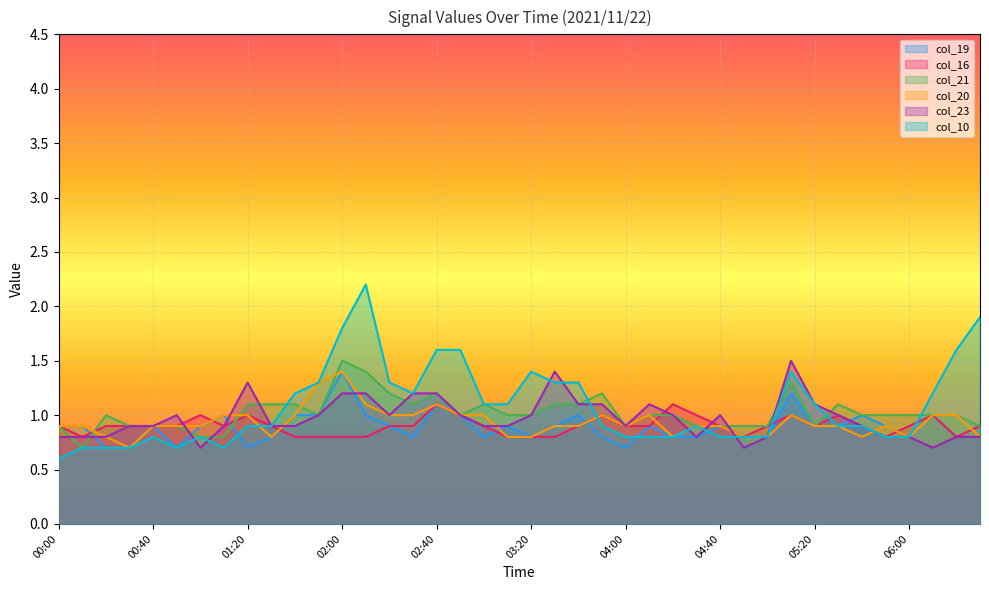

What is the value of the col_23 point at the 14th from the left?

1.2